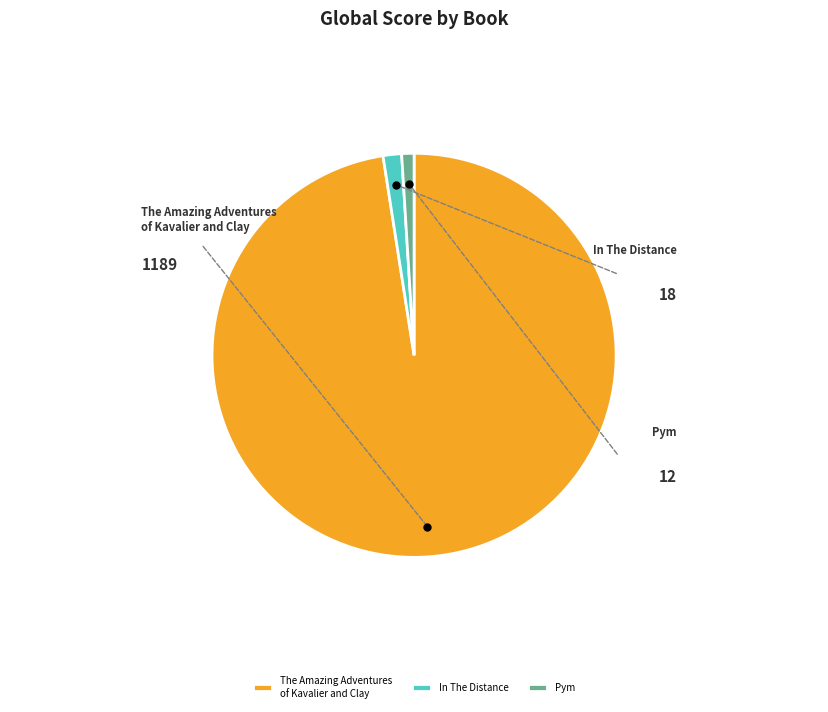

Which has a higher value, In The Distance or The Amazing Adventures of Kavalier and Clay?

The Amazing Adventures of Kavalier and Clay